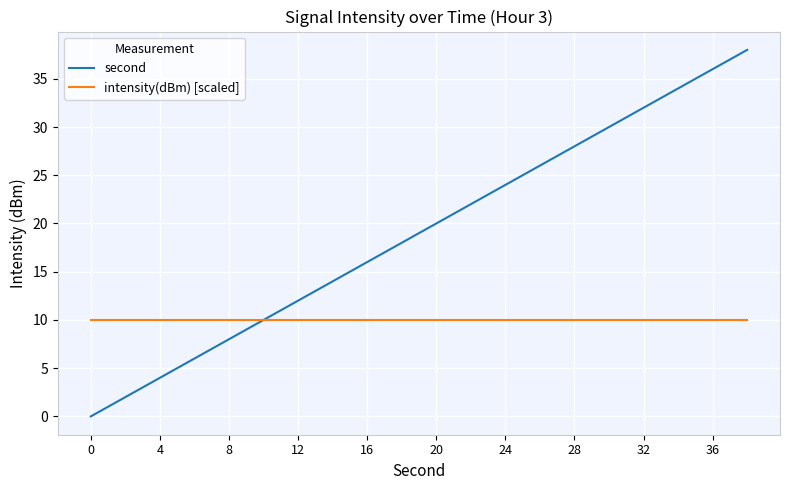

Which series has the largest total across all categories?

second